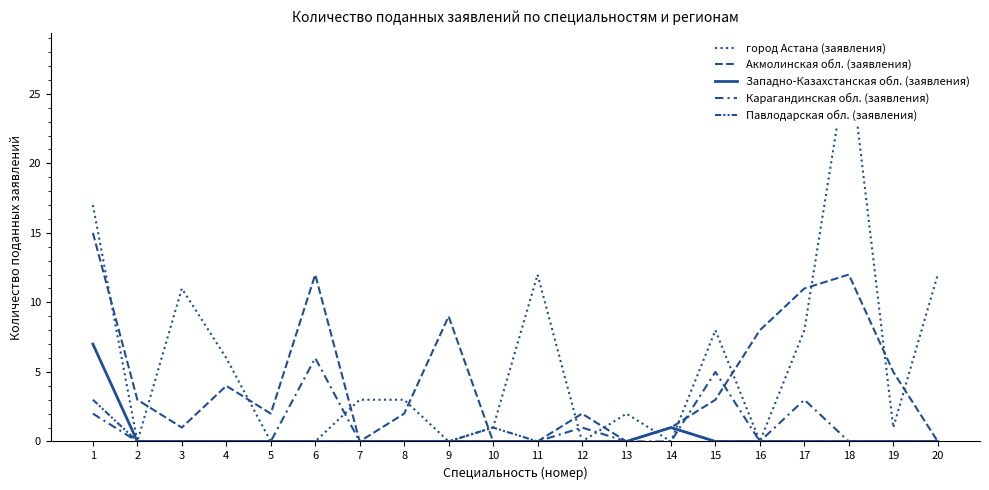

After their last crossing, which series has the higher values: Карагандинская обл. (заявления) or Павлодарская обл. (заявления)?

Карагандинская обл. (заявления)